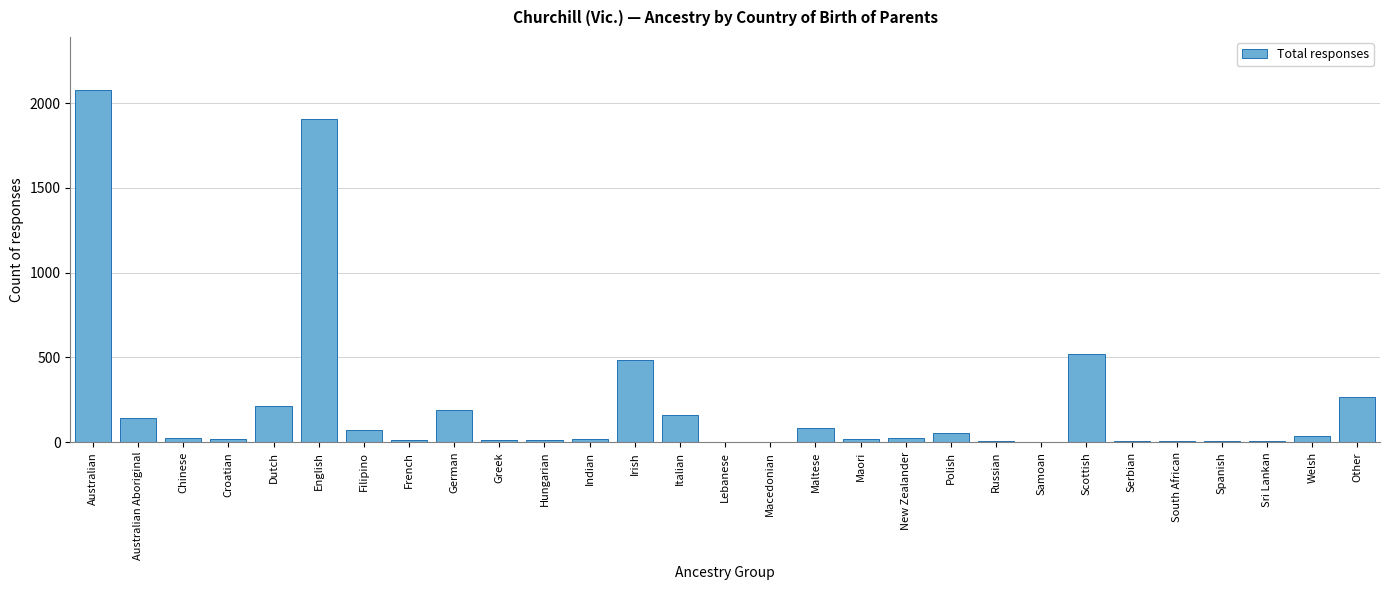

Which has a higher value, Italian or Maori?

Italian